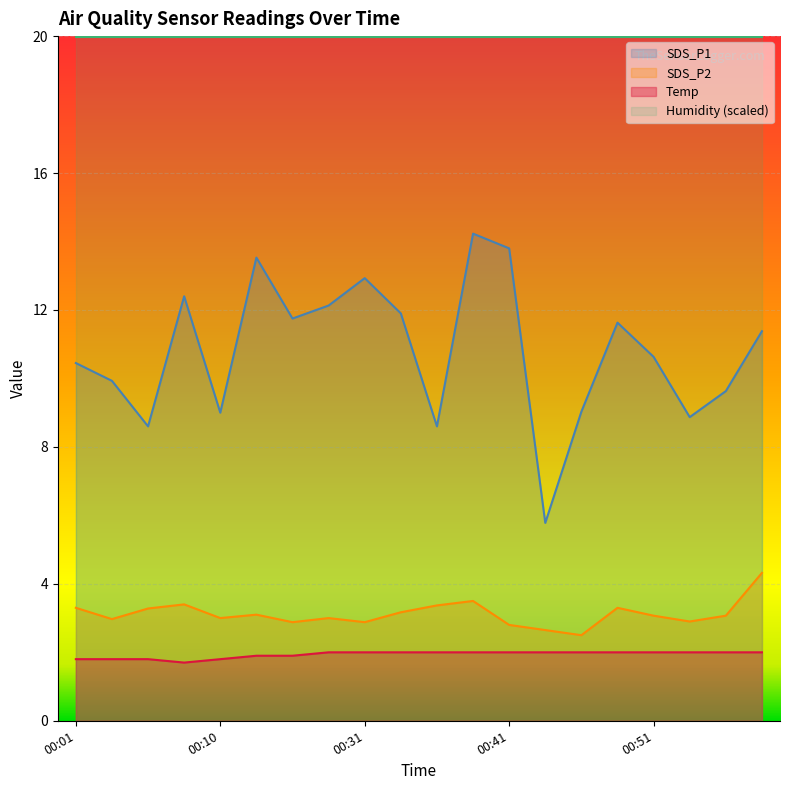

What is the sum of the SDS_P1 values at 00:08 and 00:15?

24.1